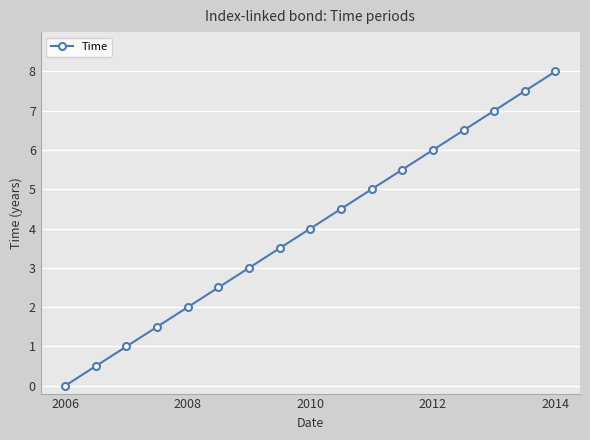

Reading right to left, list all the values displayed in this chart.

8.0	7.5	7.0	6.5	6.0	5.5	5.0	4.5	4.0	3.5	3.0	2.5	2.0	1.5	1.0	0.5	0.0